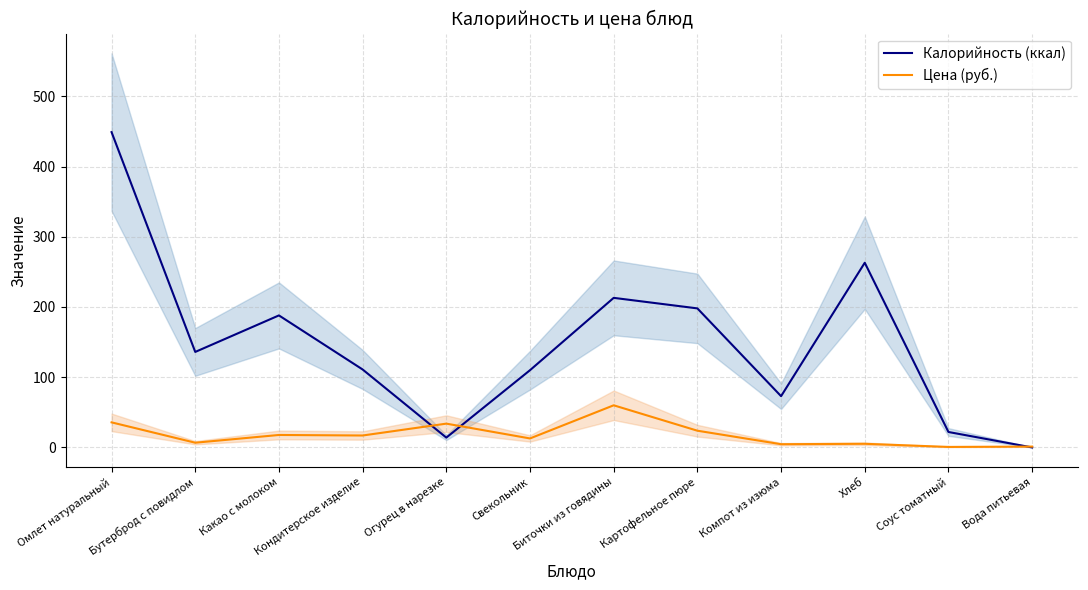

Is it true that Цена (руб.) equals 36.5 at Картофельное пюре?

False